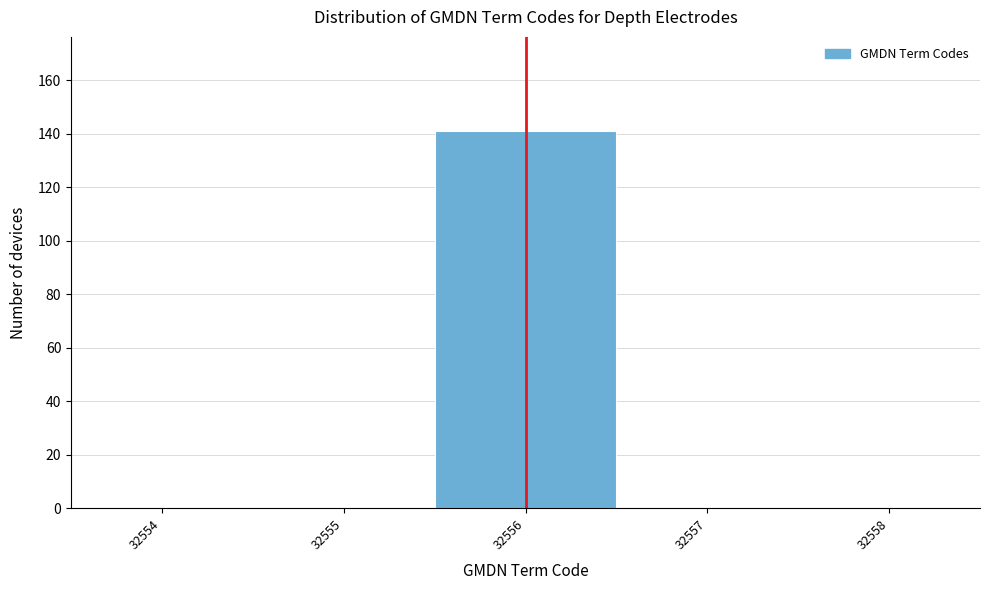

Which range on the x-axis has the tallest bar?

32555.5 to 32556.5